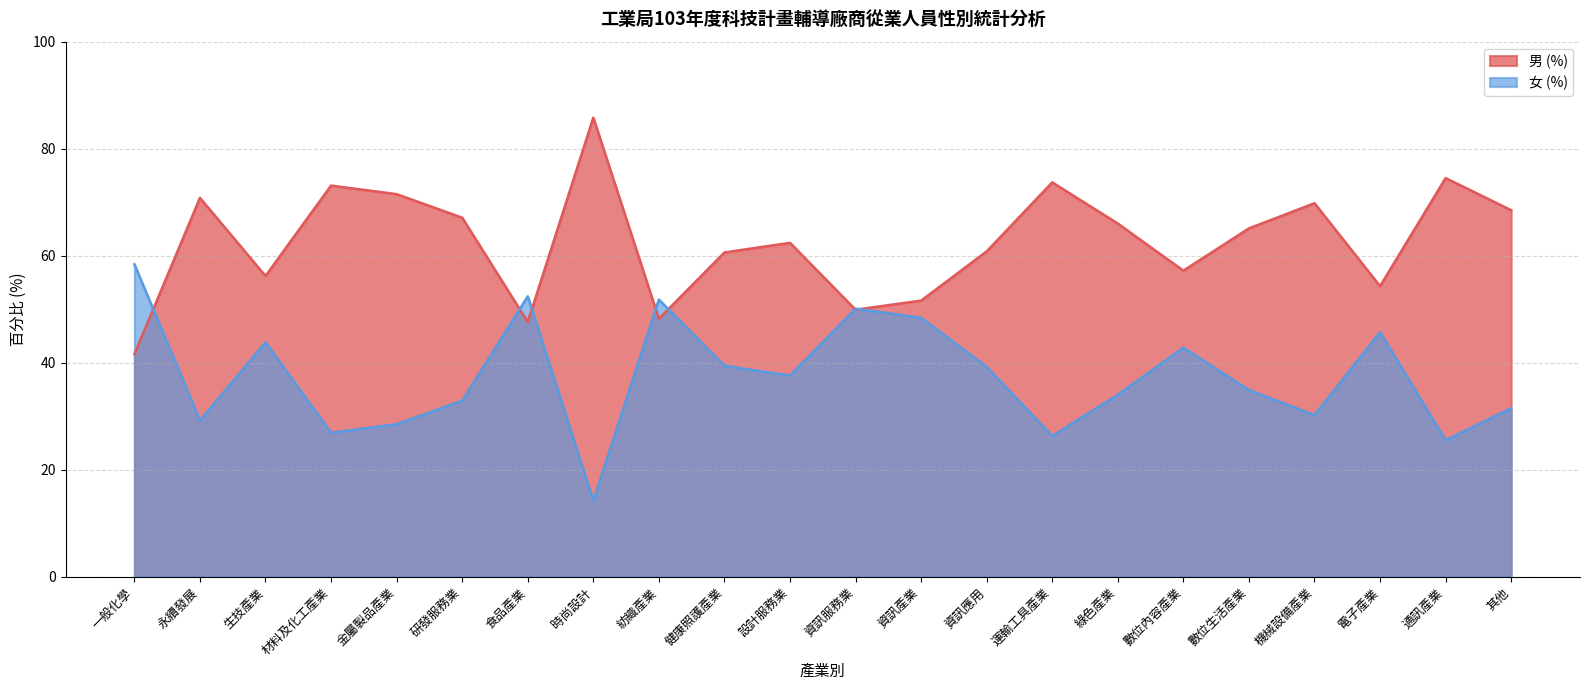

What is the average value of the 男 (%) series?

62.6